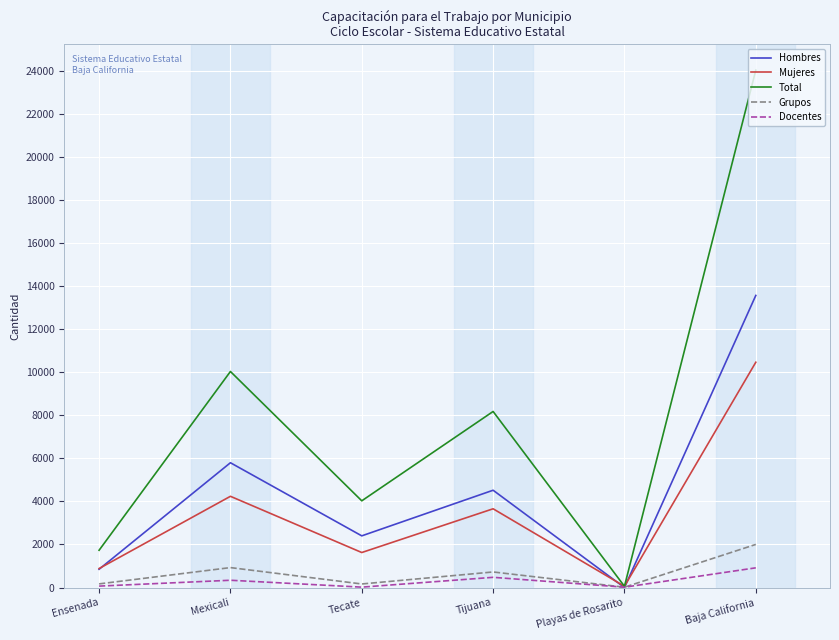

Does the chart display data point markers on the line(s)?

No